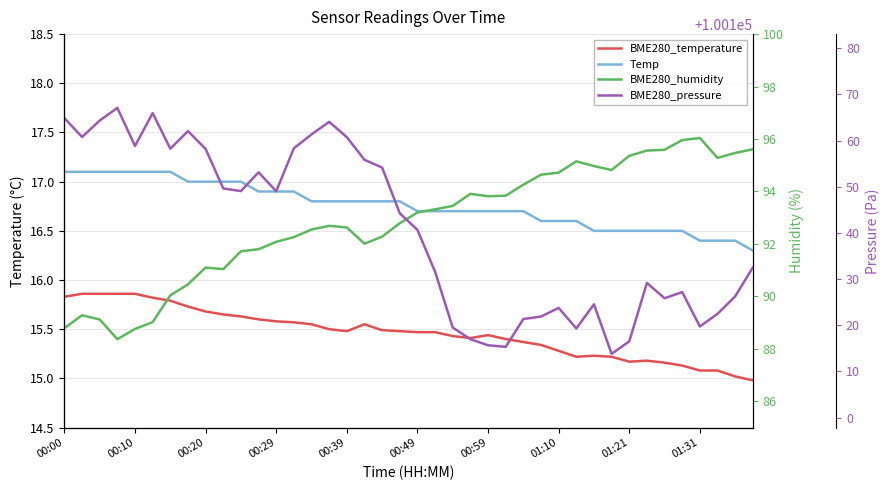

At which category is the sum across all series the highest?

15